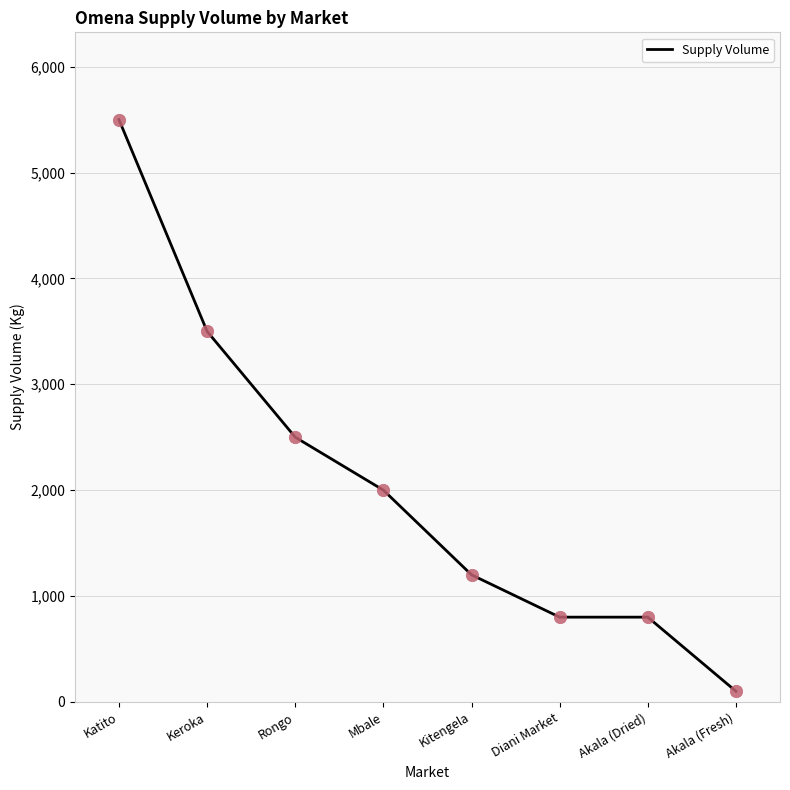

What is the change in value from Rongo to Mbale?

-500